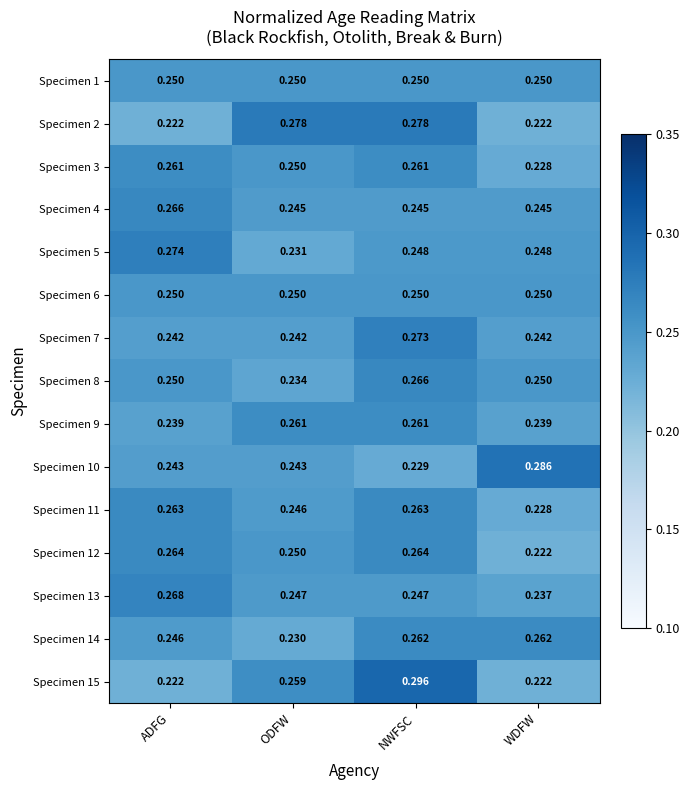

Is the value of Specimen 5 at ADFG greater than the value of Specimen 7 at WDFW?

Yes